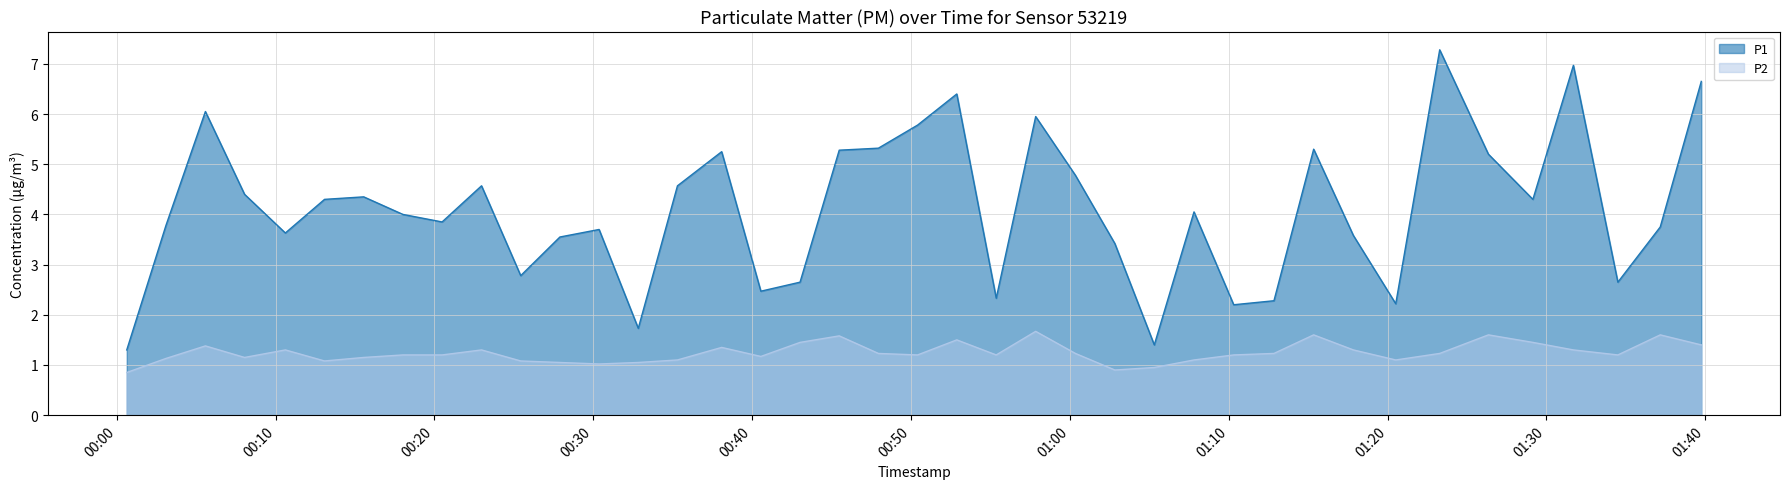

True or false: P1 and P2 intersect in this chart.

False